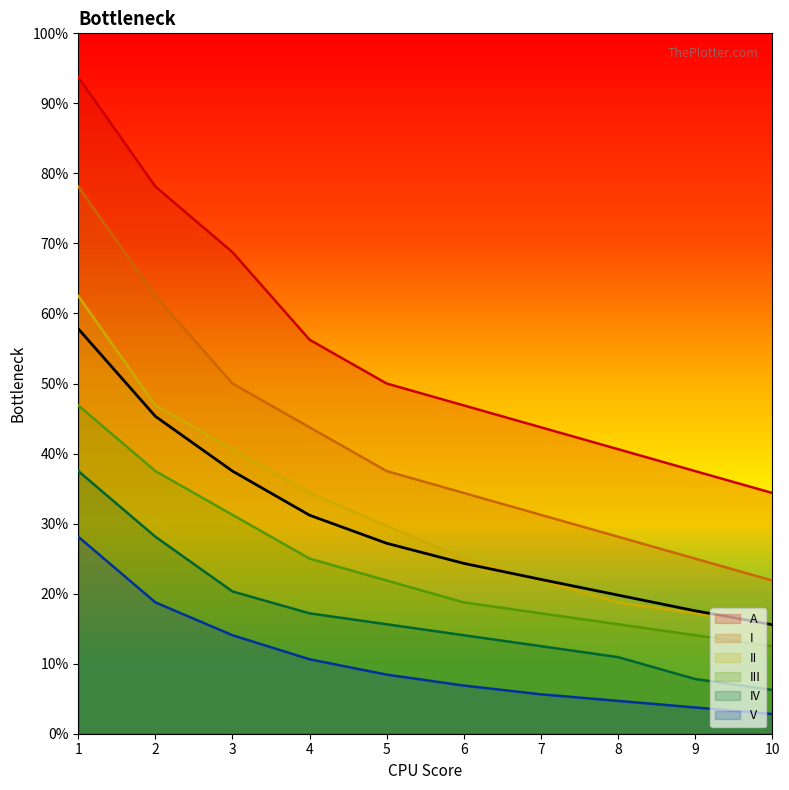

Count the number of categories in the chart.

10